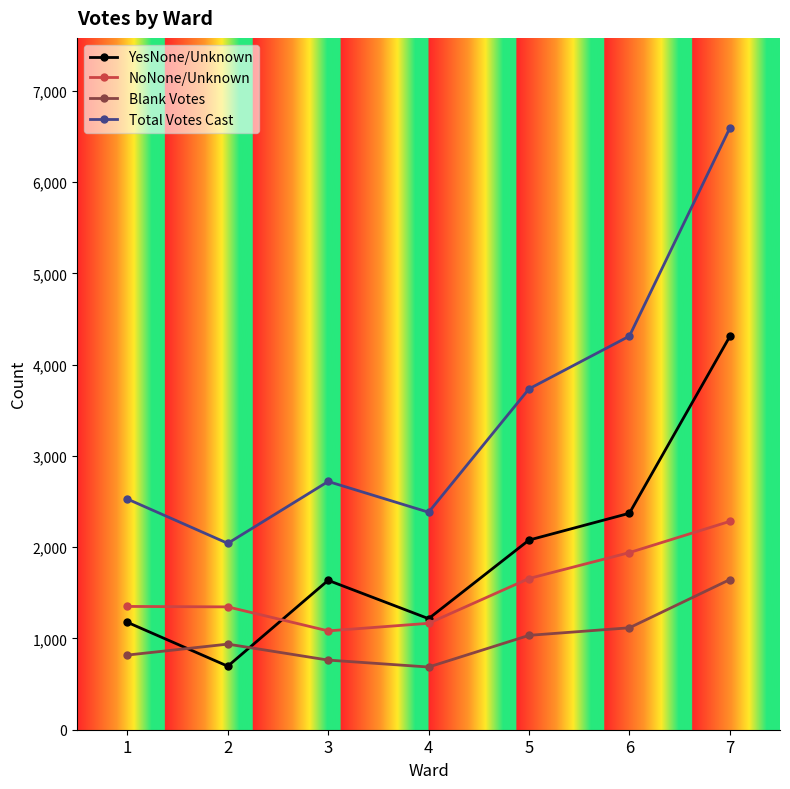

At which label is NoNone/Unknown closest to 1683?

5